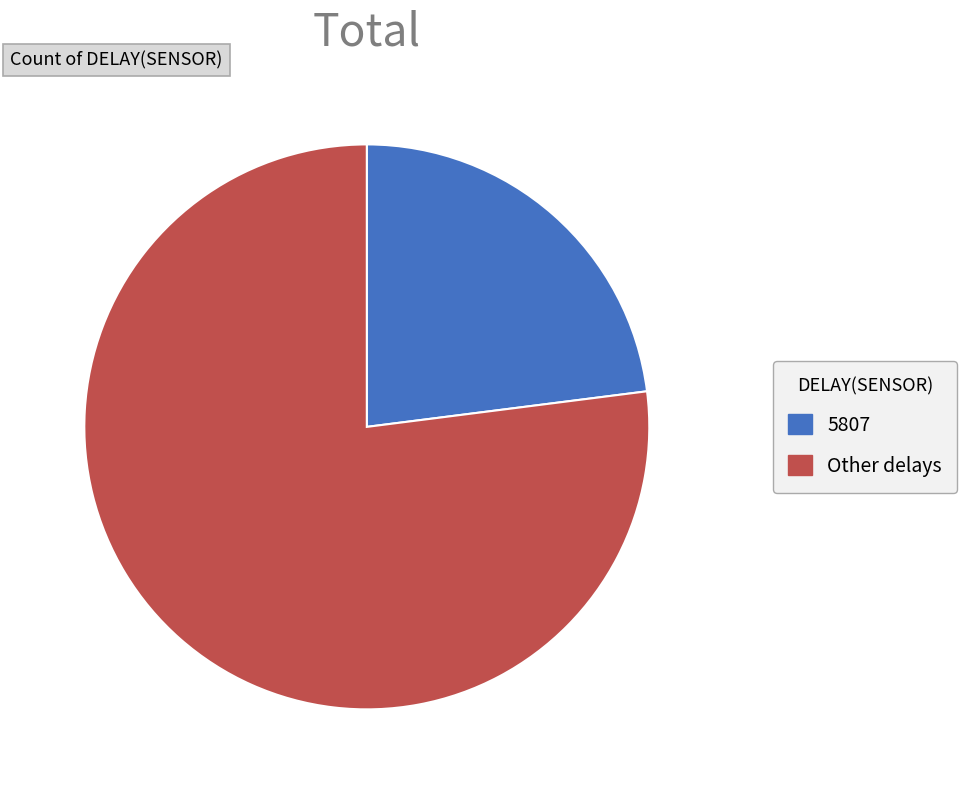

Between 5807 and Other delays, which is larger?

Other delays